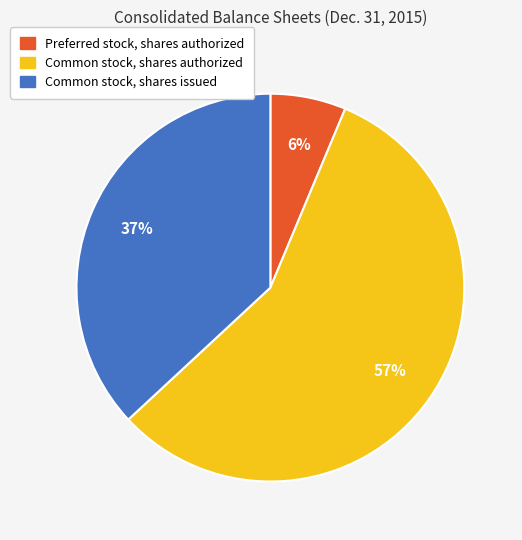

Which category accounts for the majority?

Common stock, shares authorized